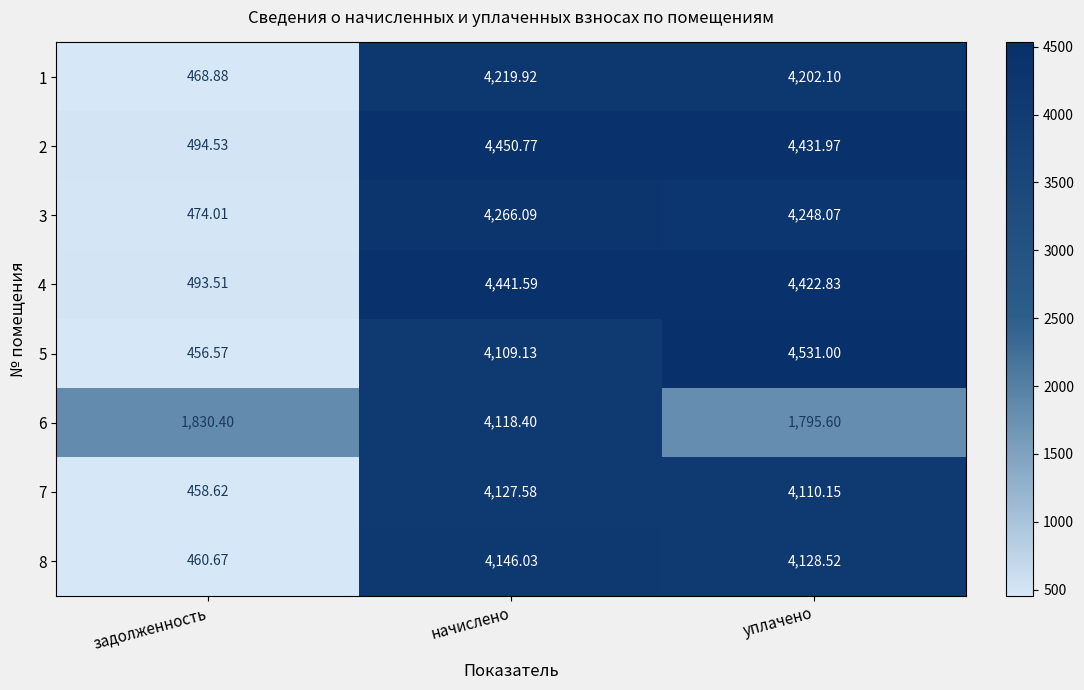

How many series are shown in this chart?

8